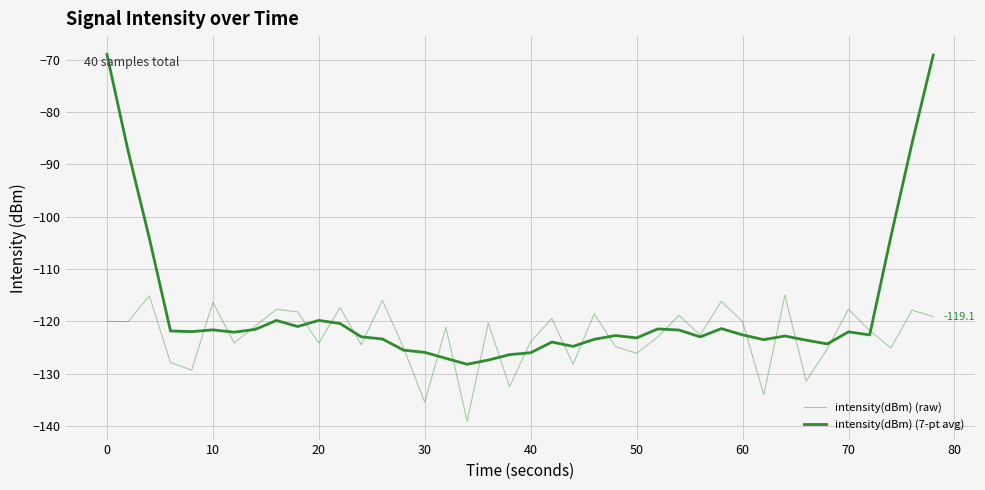

What is the difference between the second highest and second lowest values in the intensity(dBm) (raw) series?

20.3